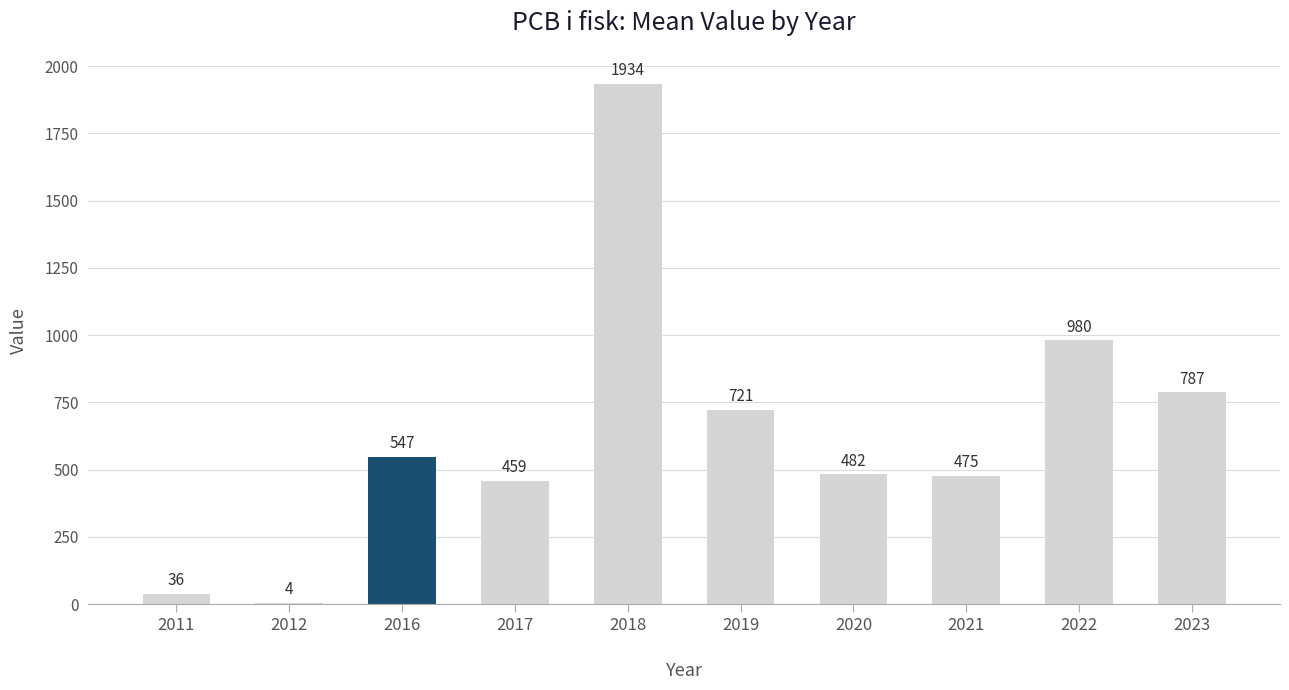

Are the bars horizontal?

No